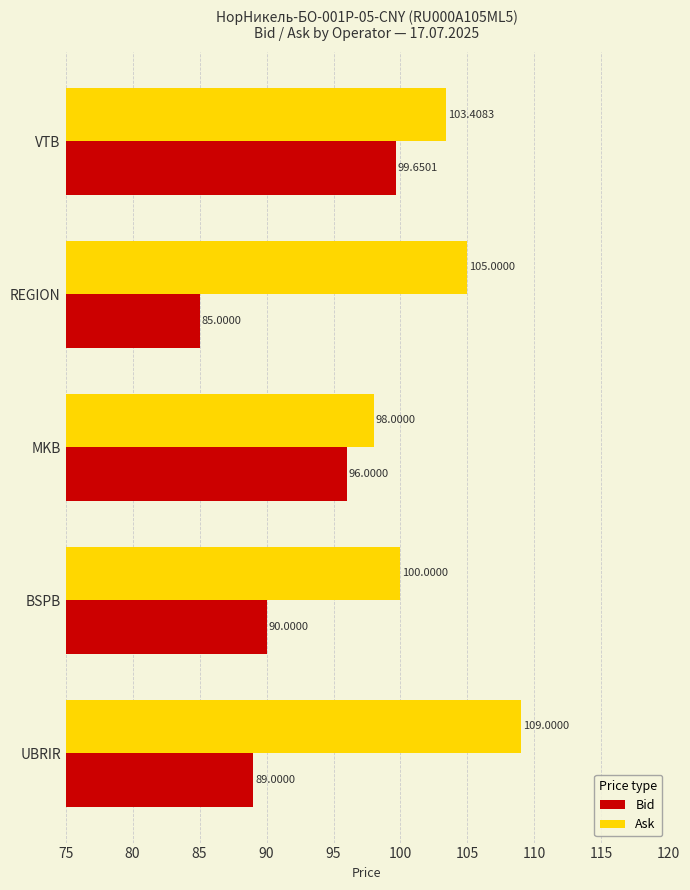

At which label does Ask reach its minimum?

MKB